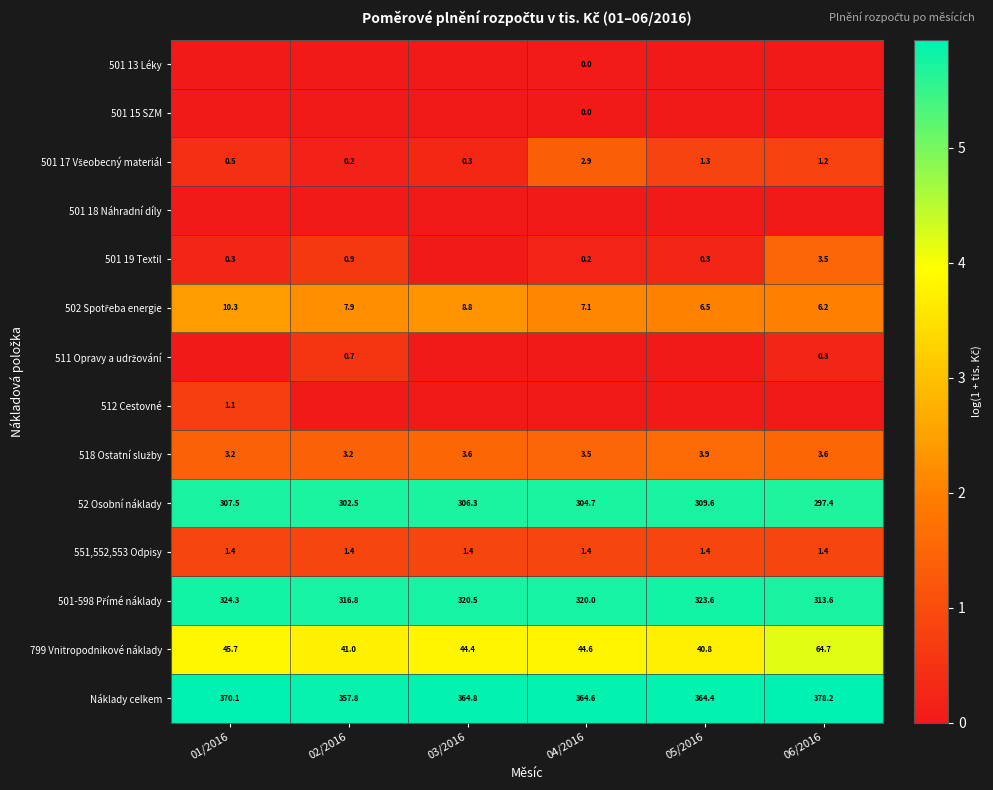

Is it true that 52 Osobní náklady equals 447.7 at 05/2016?

False